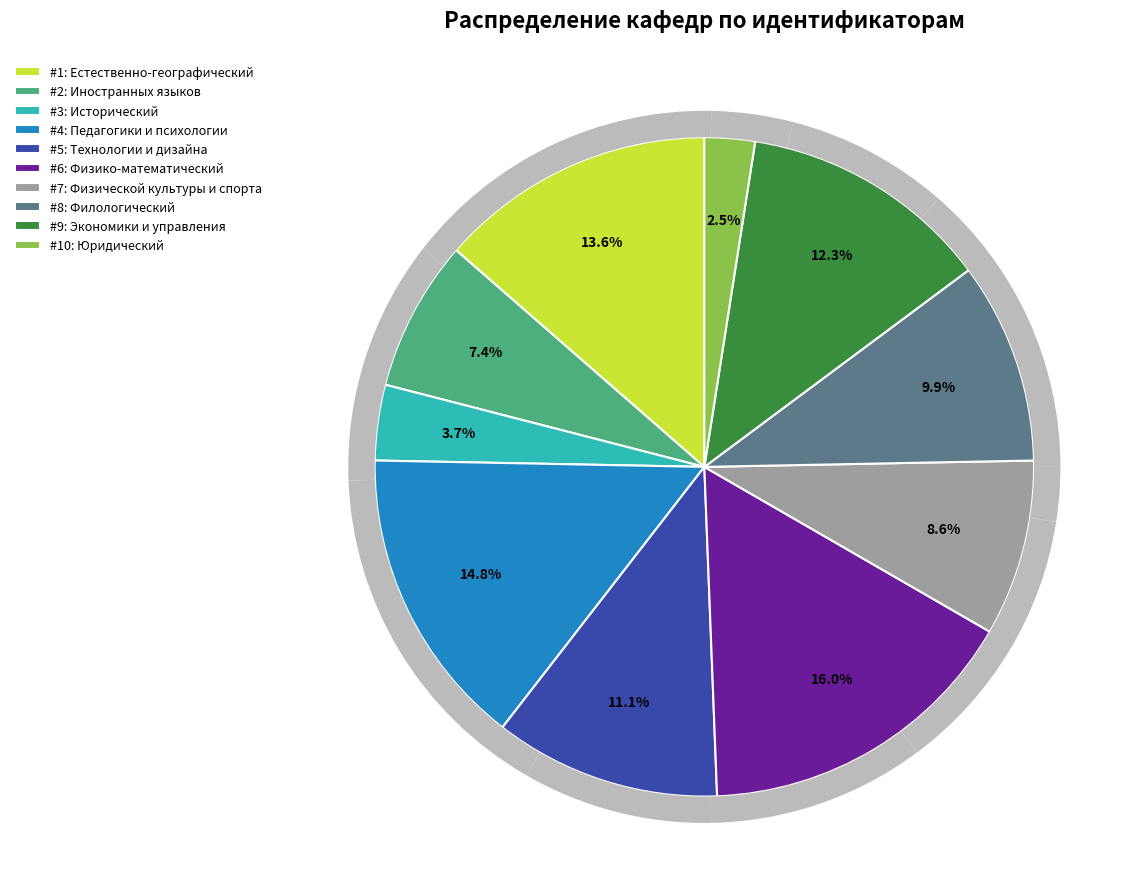

What portion of the pie excludes Педагогики и психологии?

85.2%